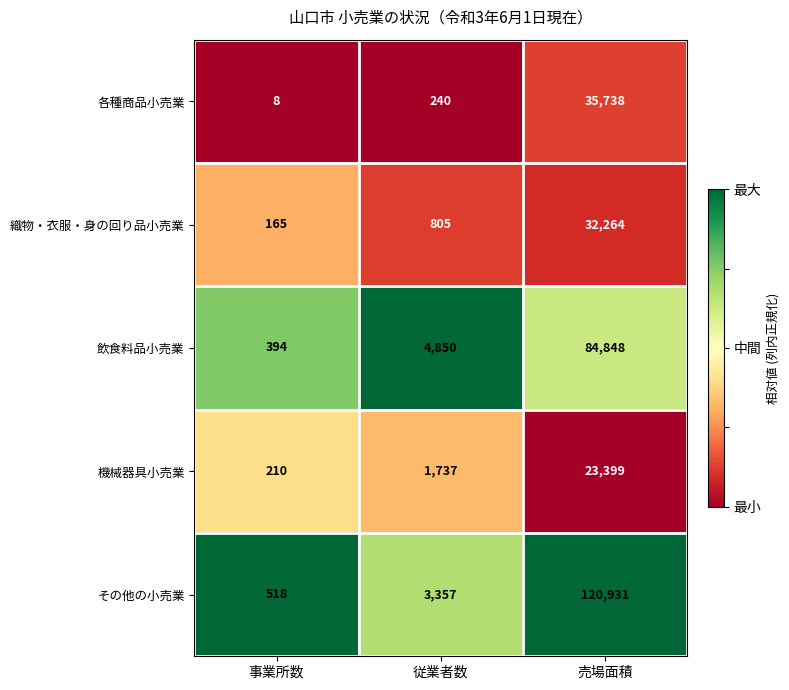

Rank the series at 事業所数 from lowest to highest value.

各種商品小売業, 織物・衣服・身の回り品小売業, 機械器具小売業, 飲食料品小売業, その他の小売業